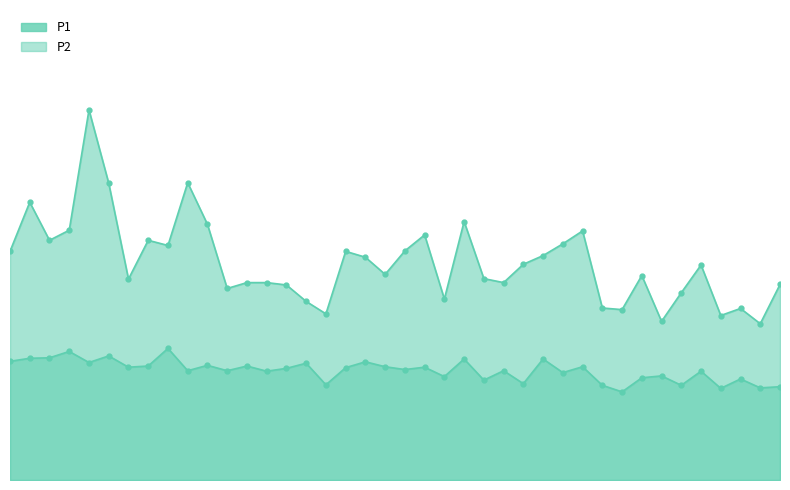

What is the label of the 7th point from the right?

01:23